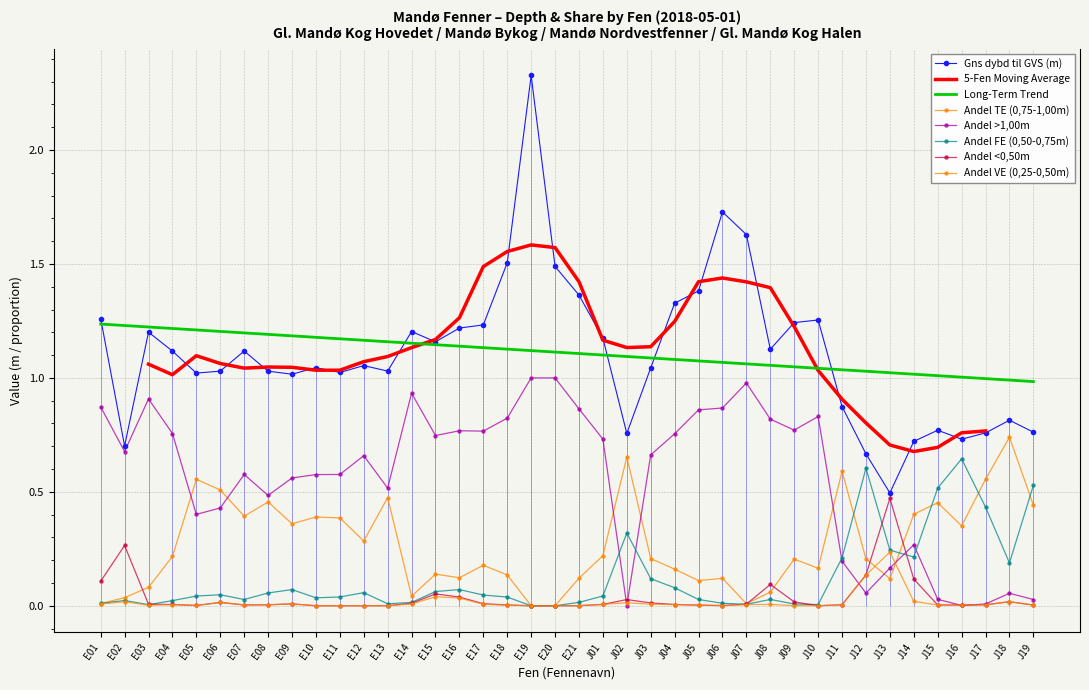

Is it true that Andel TE (0,75-1,00m) equals 0.3 at E17?

False